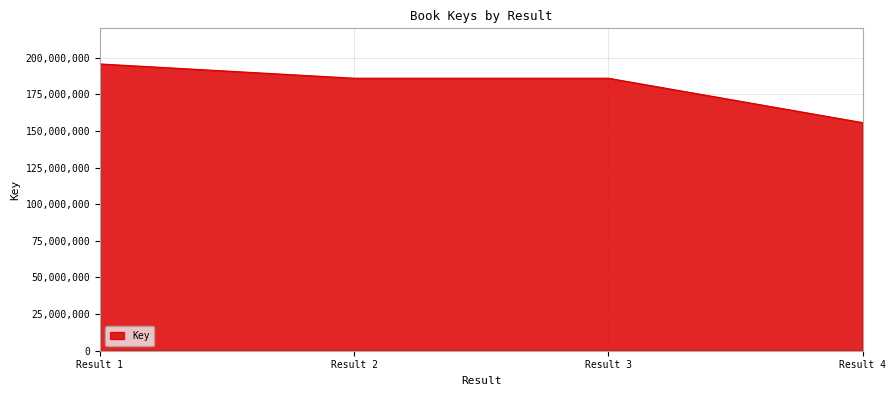

What value does the data have at Result 2, to the nearest 50?

185960500